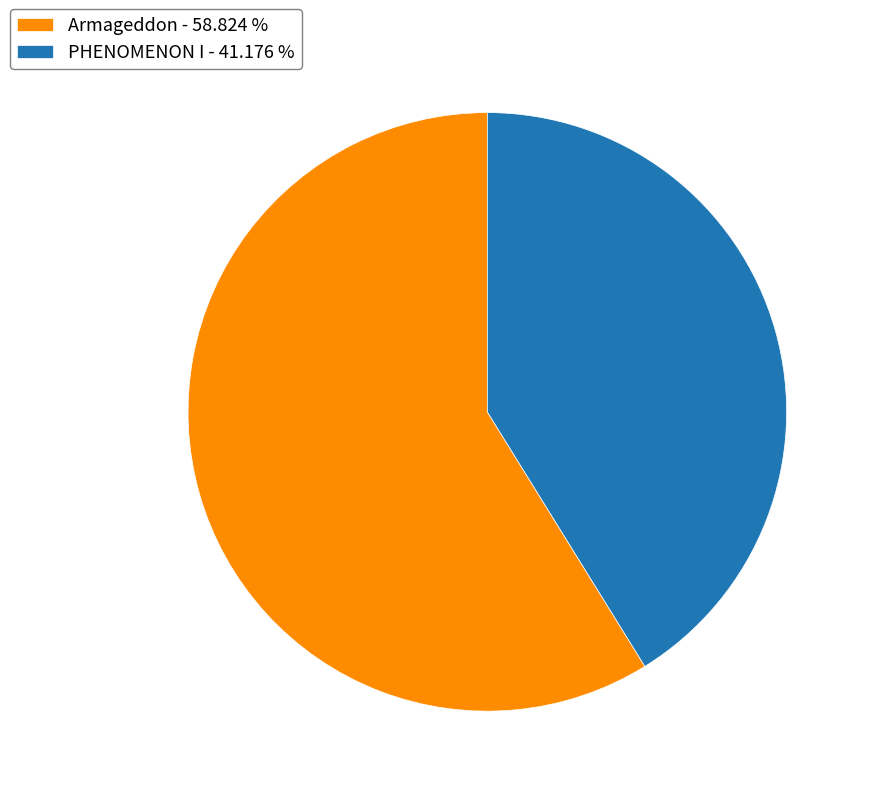

Does Armageddon represent more than half of the total?

Yes